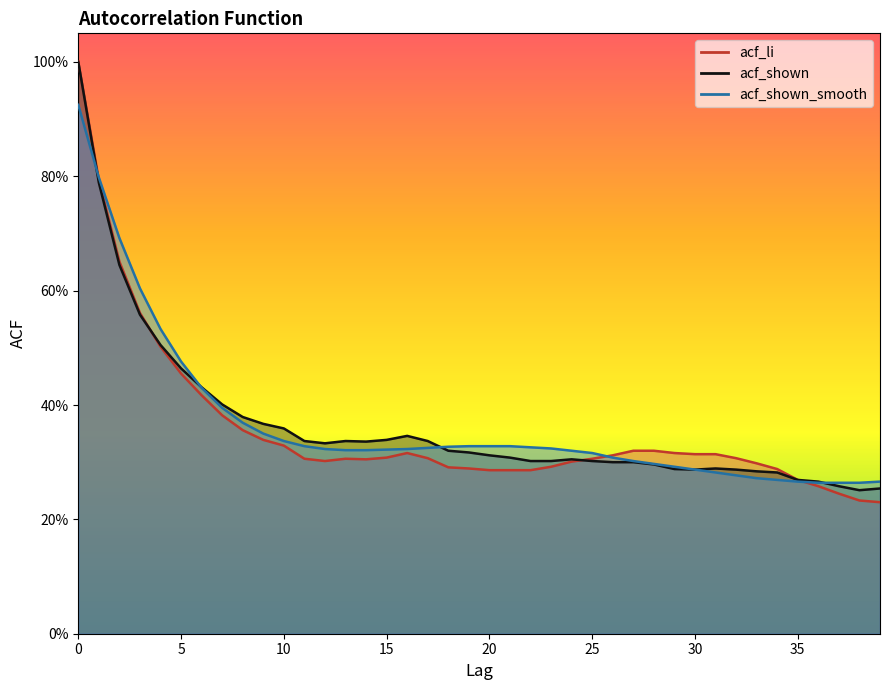

The value of acf_shown at 10 is 0.2. True or false?

False